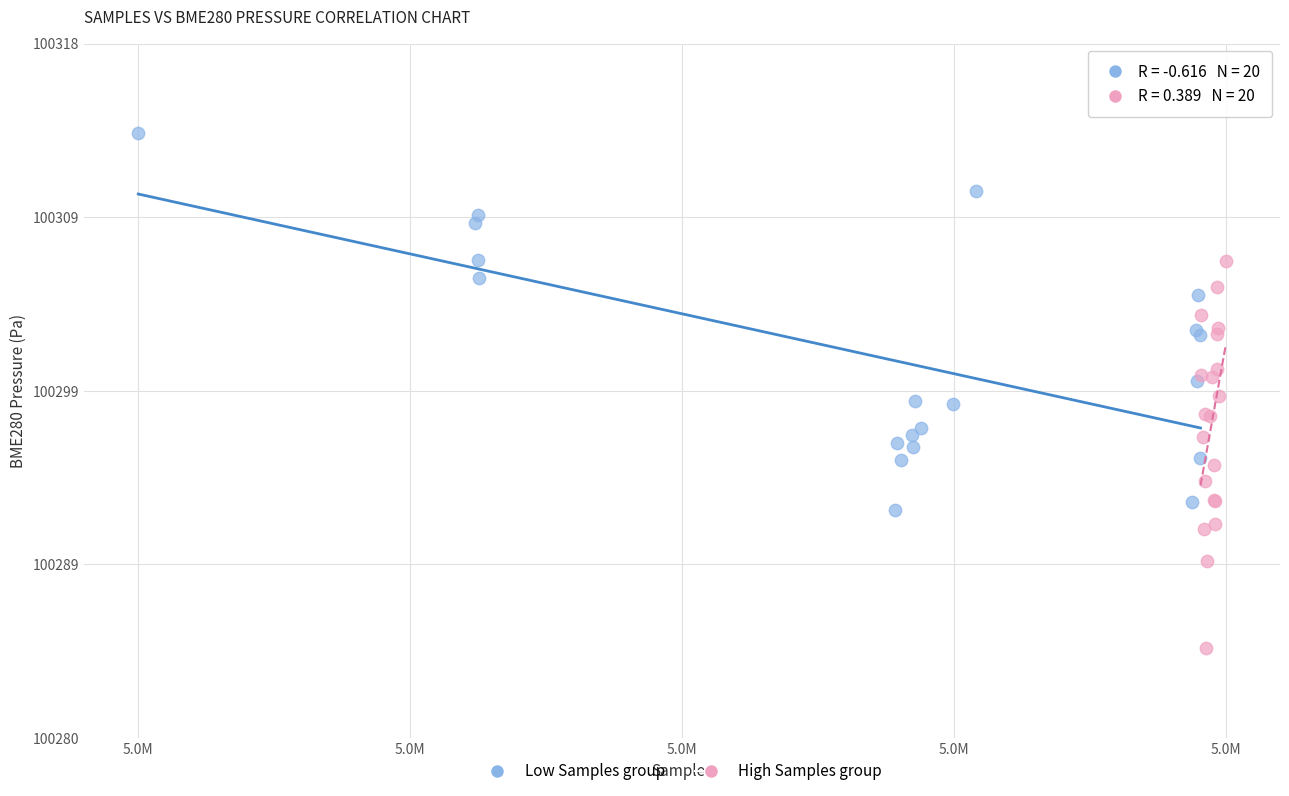

What are all the series names shown in the legend?

Low Samples group, High Samples group